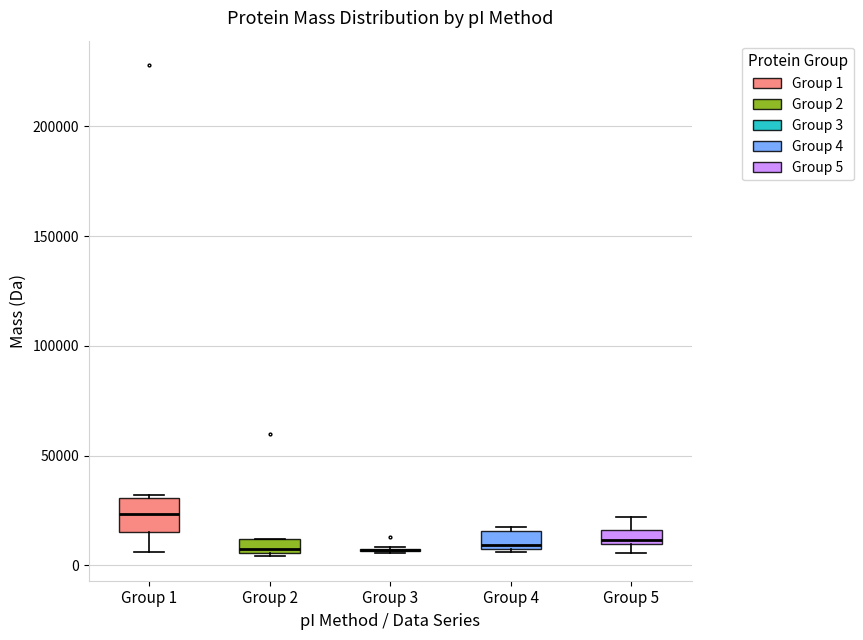

Where does the lower whisker of the box for Group 1 end on the y-axis? The values are not printed on the chart, so give them approximately, as read against the axis.

5000